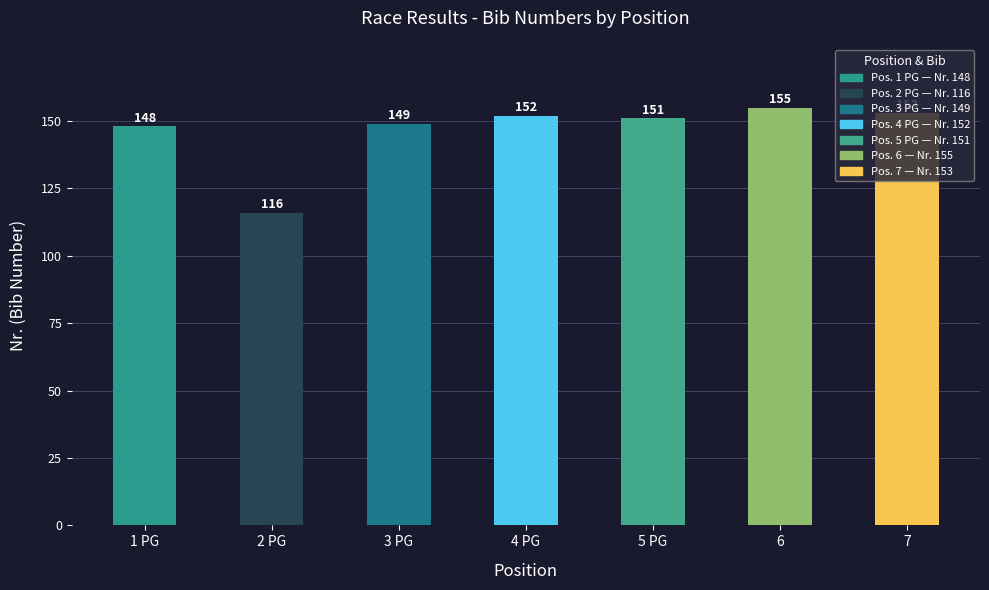

True or false: the data shows 152 at 4 PG.

True